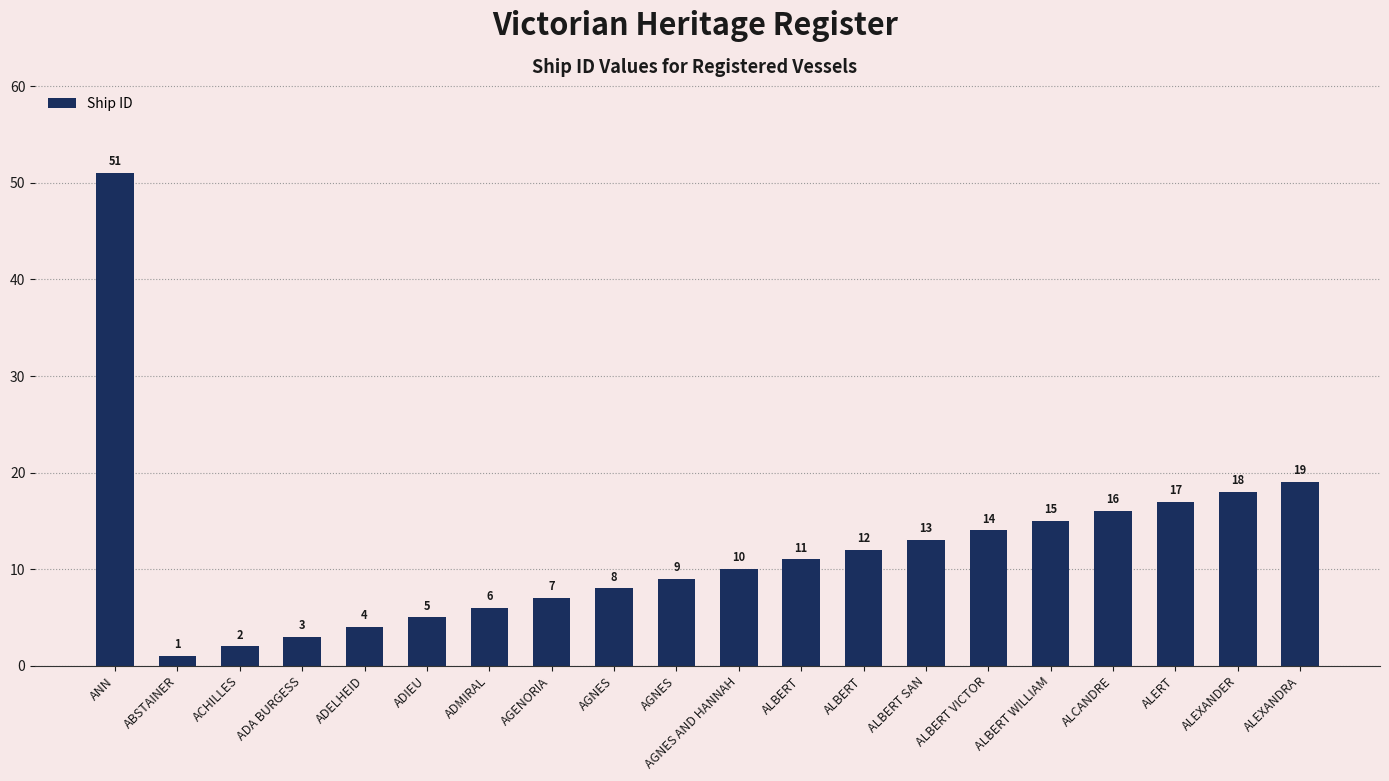

What is the difference between the second highest and minimum values?

18